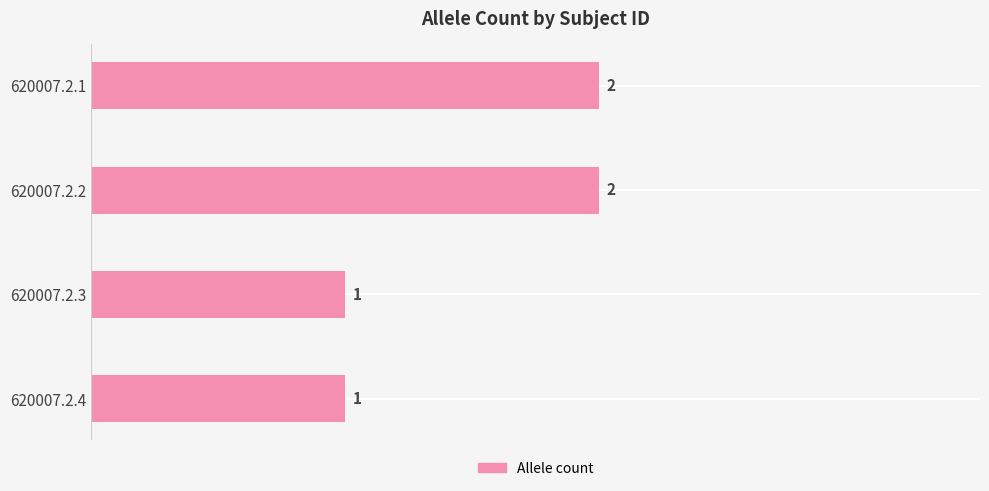

What is the sum of all values?

6